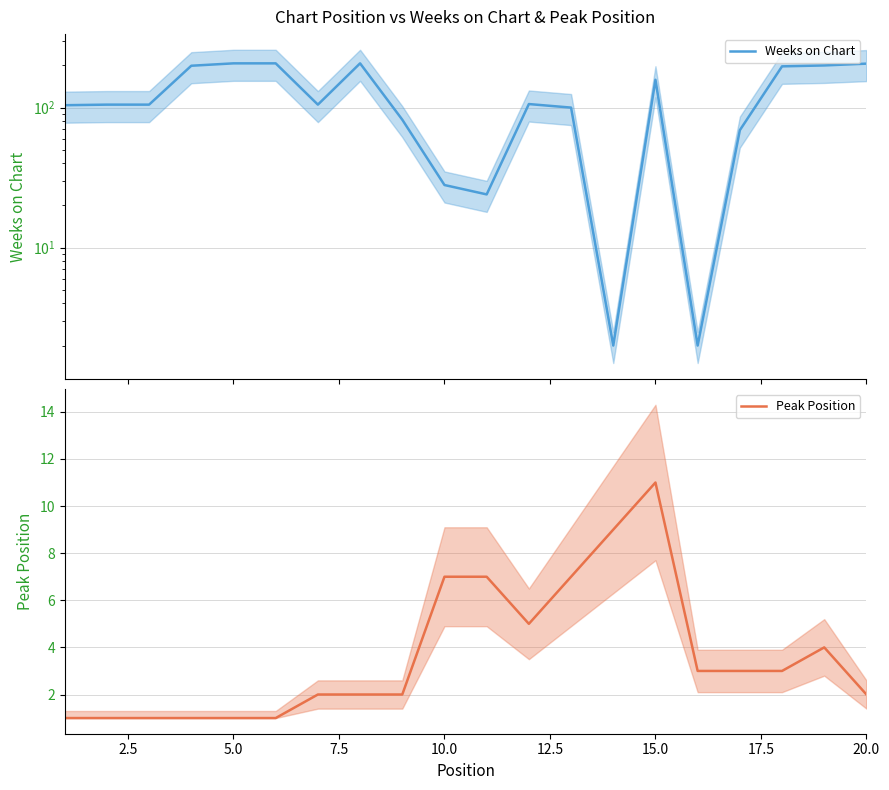

Reading left to right, what are all the values shown in this chart?

Weeks on Chart: 104	105	105	199	207	207	105	207	82	28	24	106	100	2	158	2	69	197	200	206
Peak Position: 1	1	1	1	1	1	2	2	2	7	7	5	7	9	11	3	3	3	4	2